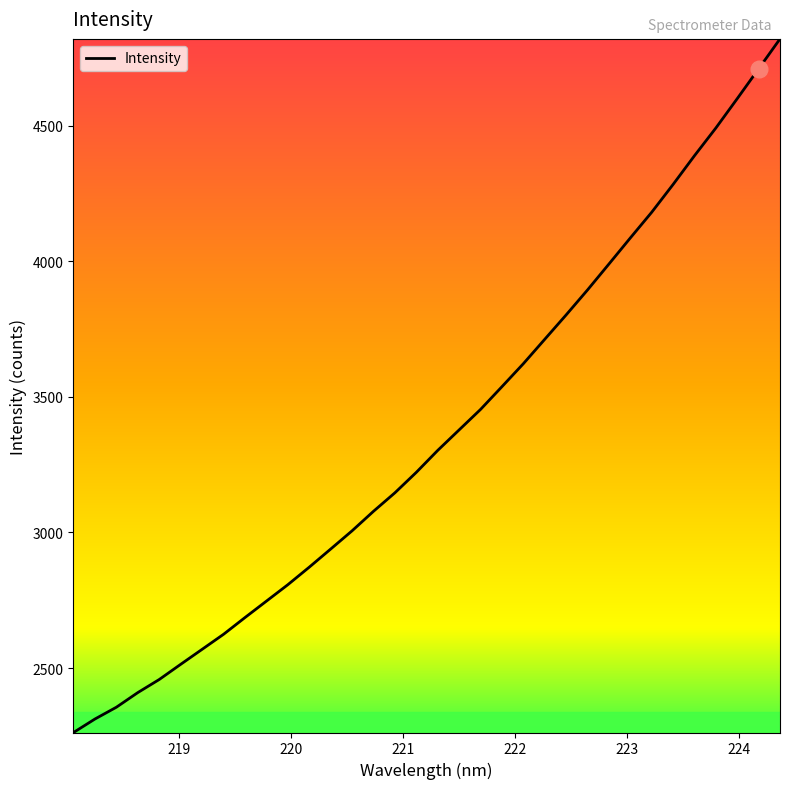

What is the minimum value shown in the chart?

2262.5